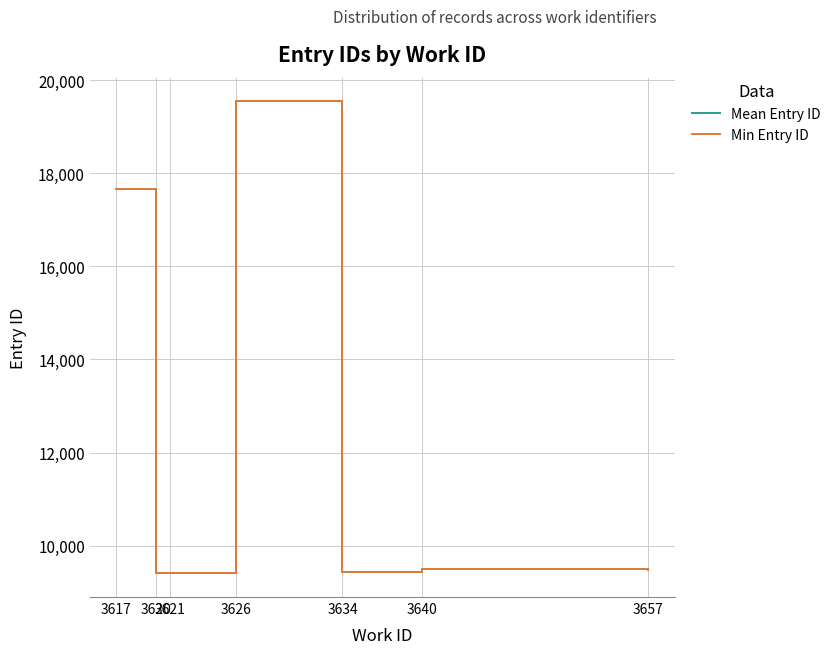

Is this an area chart (filled region under the line)?

No